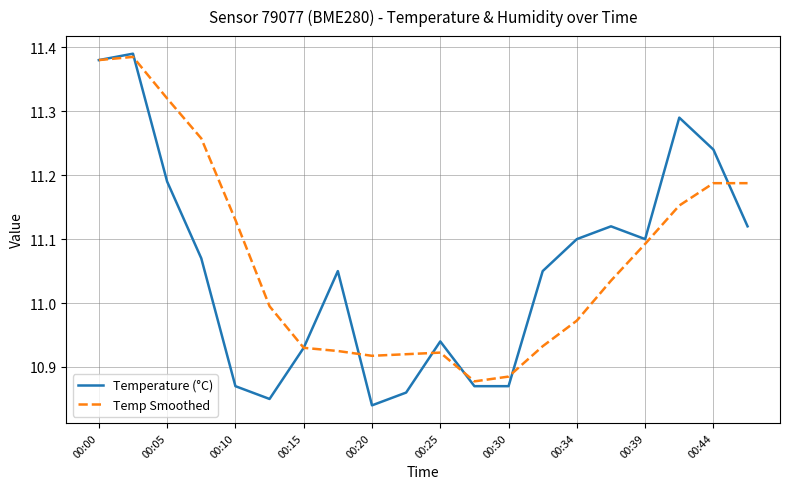

What are all the series names shown in the legend?

Temperature (°C), Temp Smoothed